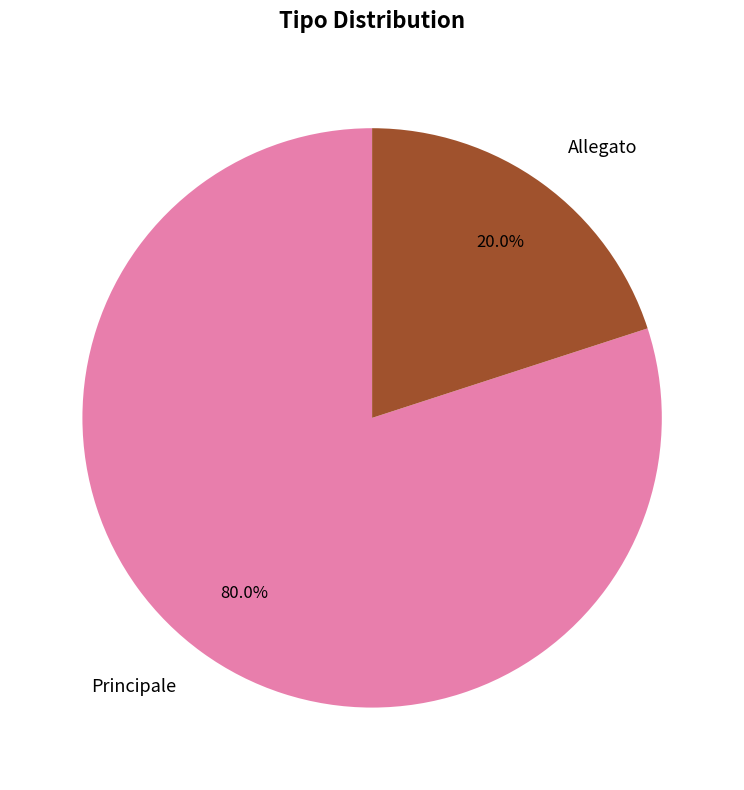

Approximately how many times larger is the value at Principale compared to Allegato?

4.0